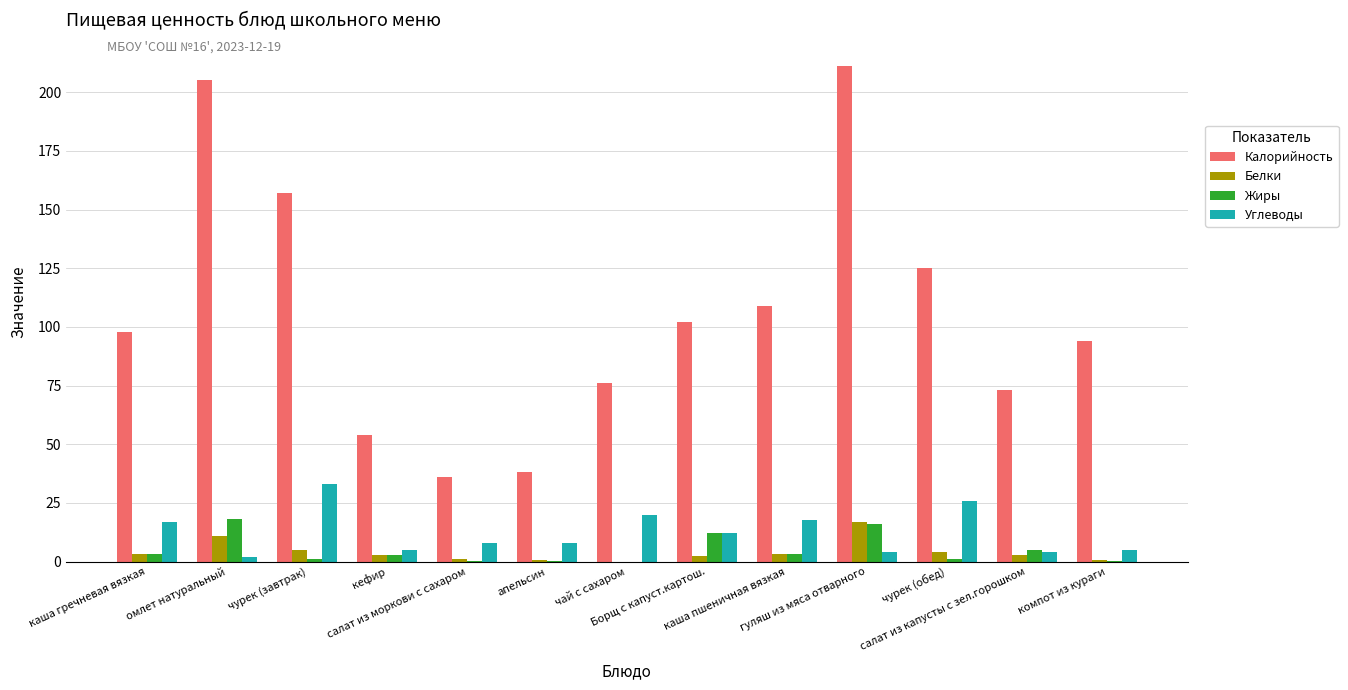

Which series has the largest total across all categories?

Калорийность